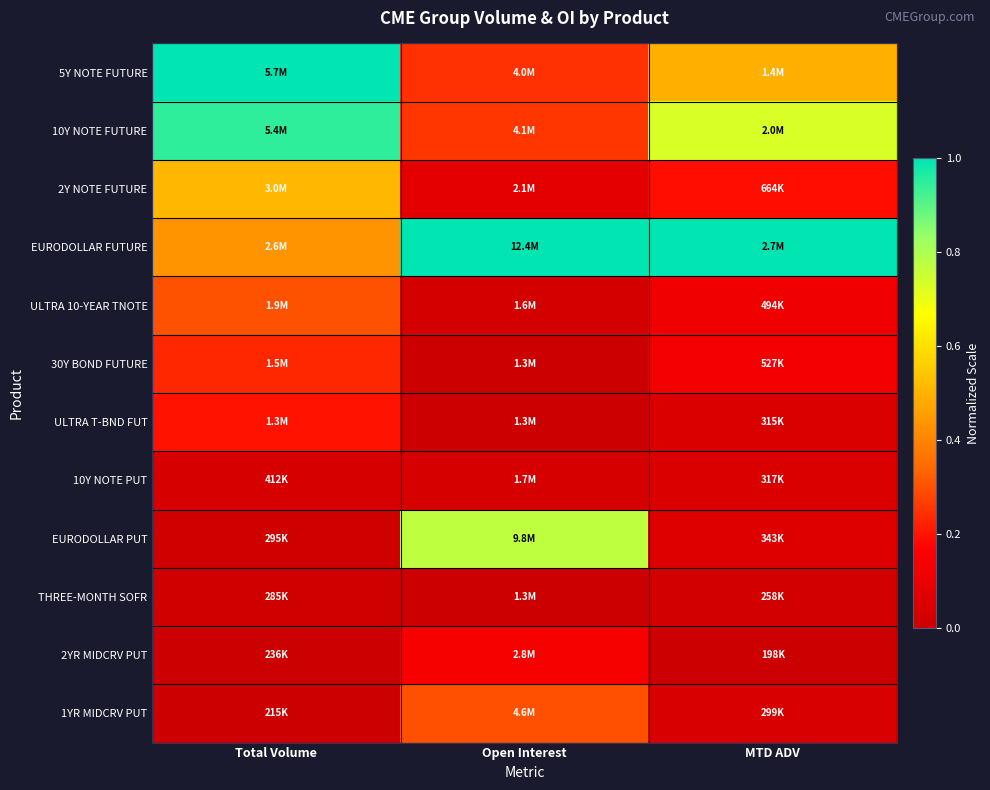

What is the difference between the highest and lowest values at MTD ADV?

1.0